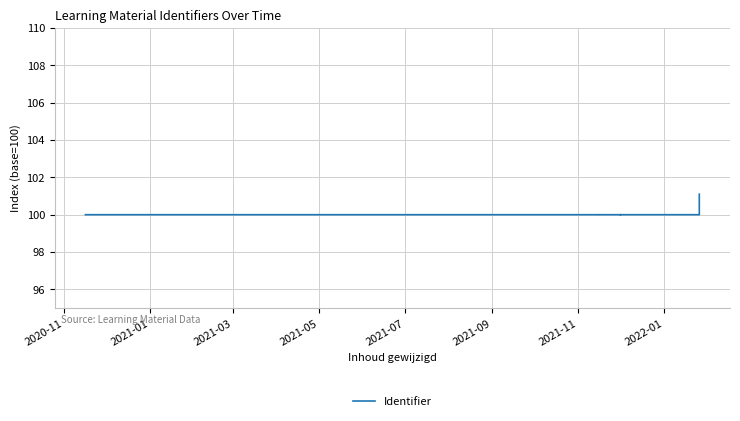

How many points are lower than both their immediate neighbors (excluding endpoints)?

1